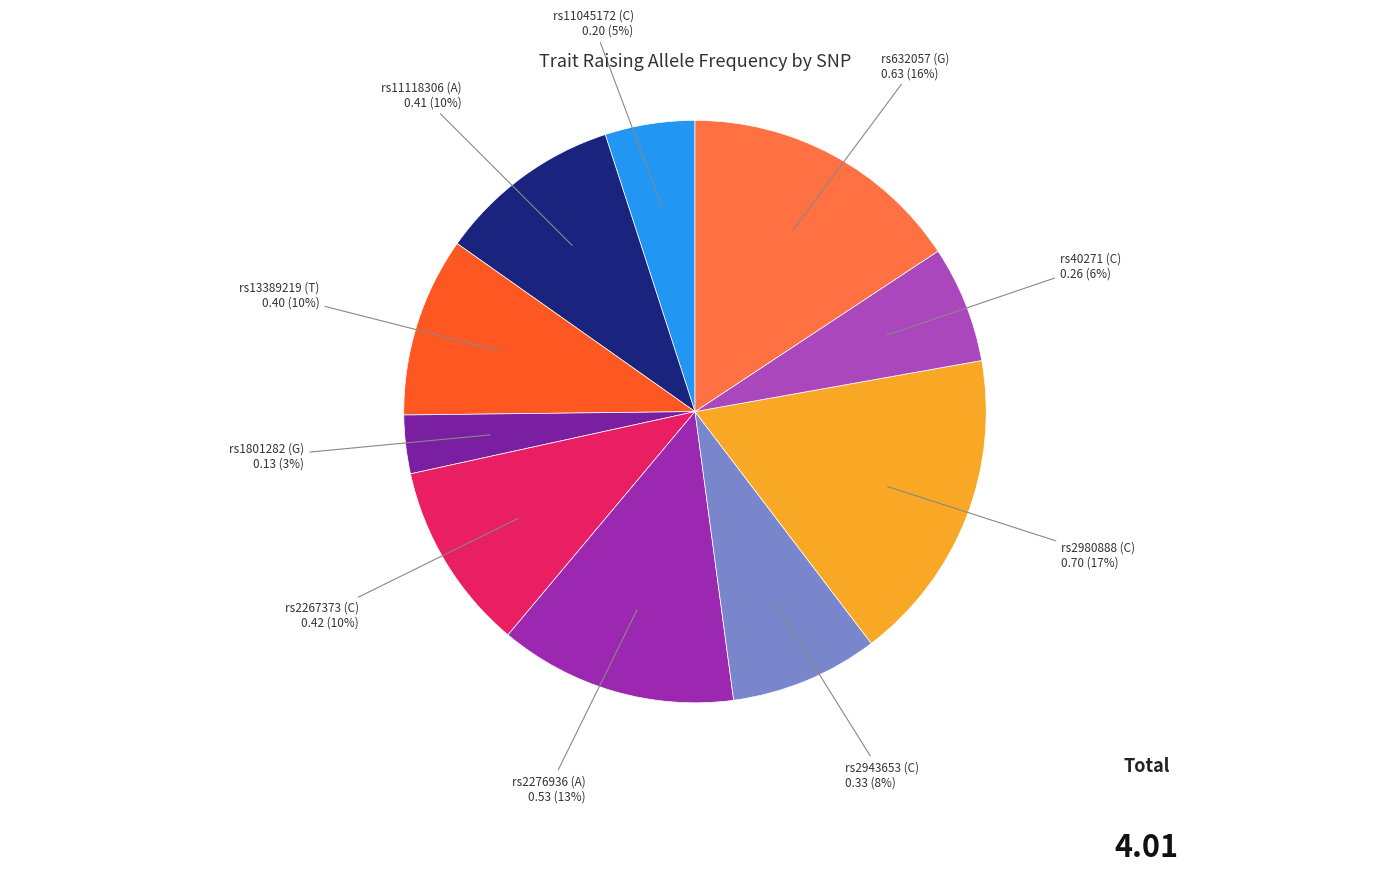

Is the sum of rs40271 (C) and rs2943653 (C) greater than half?

No